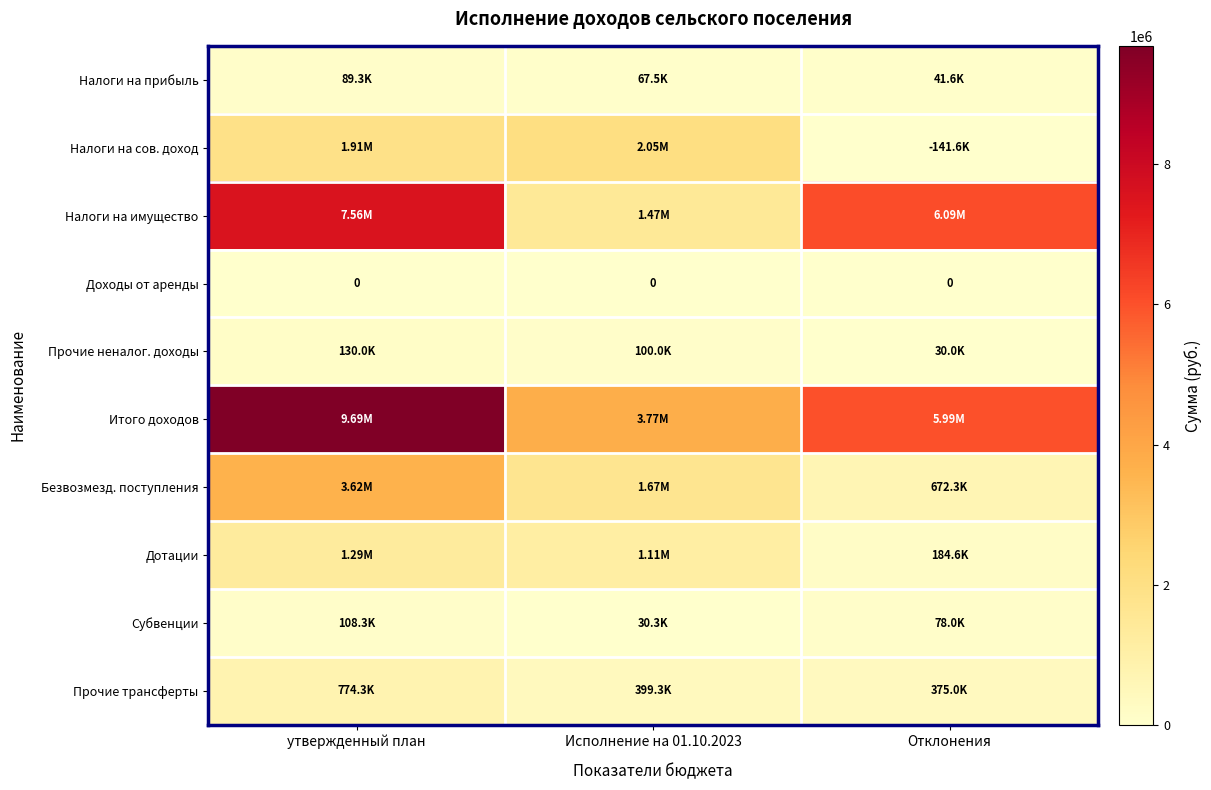

What is the difference between the maximum and minimum values in the Итого доходов series?

5918861.5